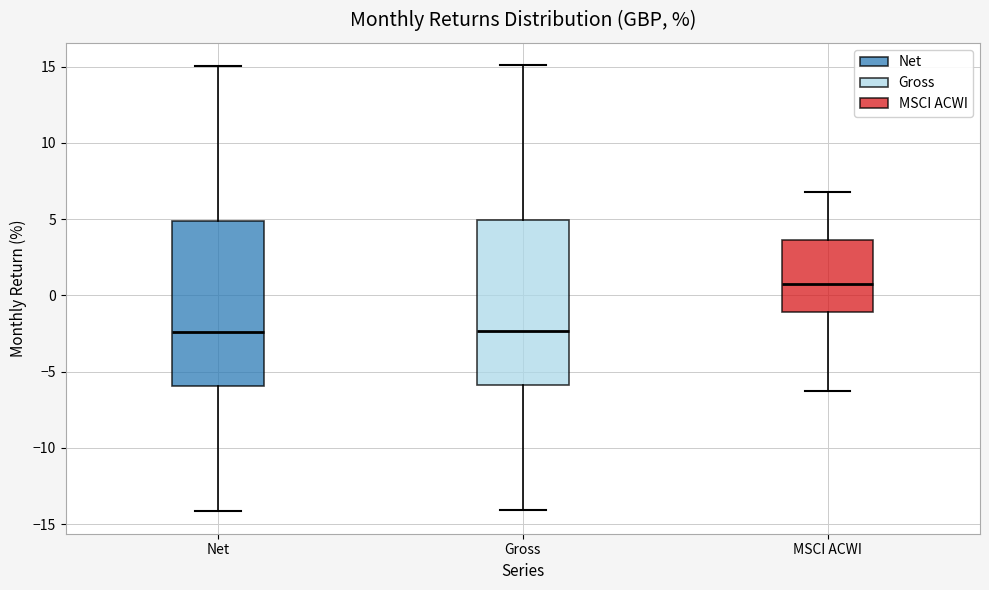

Reading left to right, transcribe this box plot: for each box, give where its median line is, the range the box spans, and where its two whiskers end, as read against the y-axis. The values are not printed on the chart, so give them approximately, as read against the axis.

Net: median -2.5, box -6.0 to 5.0, whiskers -14.0 to 15.0
Gross: median -2.5, box -6.0 to 5.0, whiskers -14.0 to 15.0
MSCI ACWI: median 0.5, box -1.0 to 3.5, whiskers -6.5 to 7.0